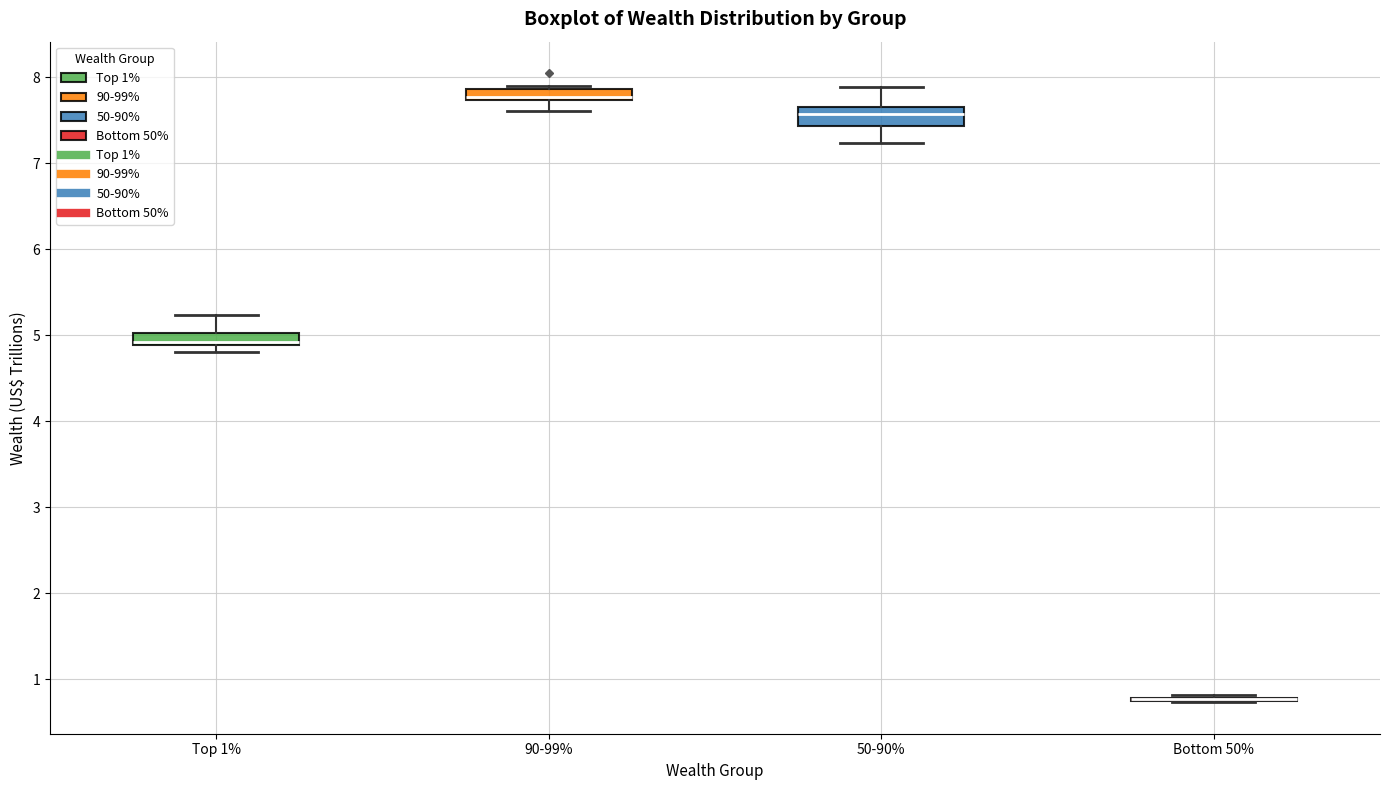

Where does the median line of the box for 50-90% sit on the y-axis? The values are not printed on the chart, so give them approximately, as read against the axis.

7.6